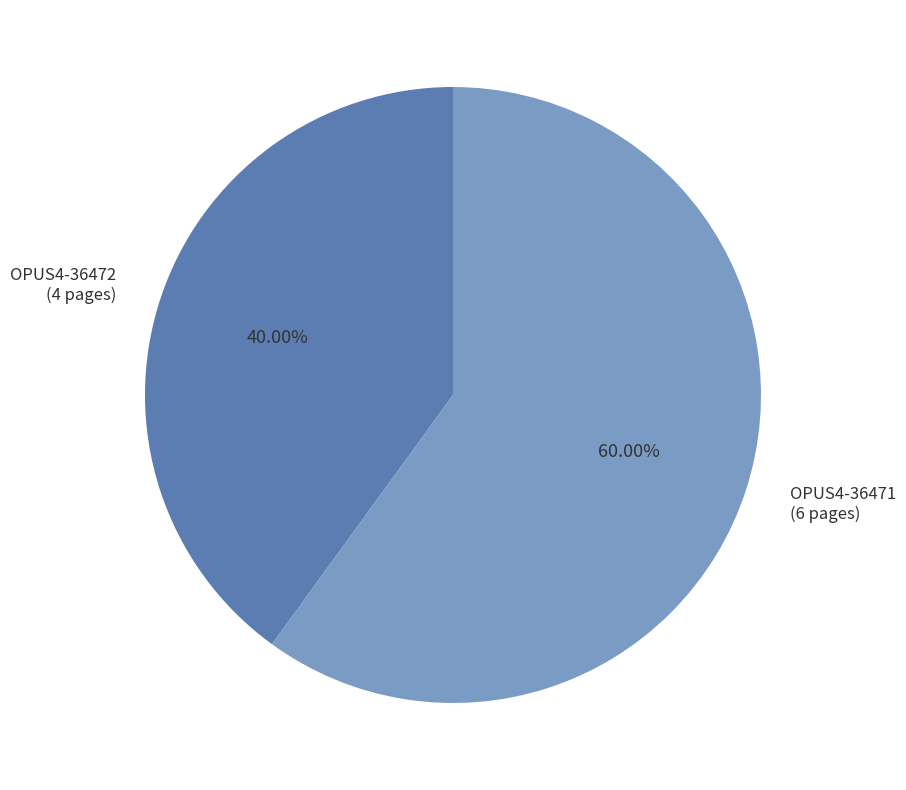

Rank the categories by value from highest to lowest.

OPUS4-36471, OPUS4-36472